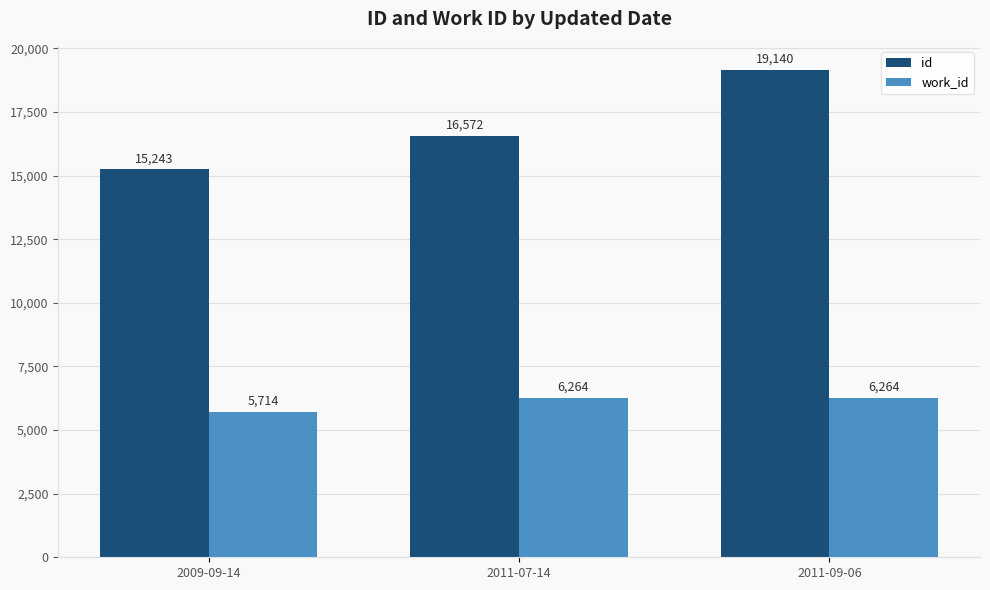

Which category has the highest value in the id series?

2011-09-06